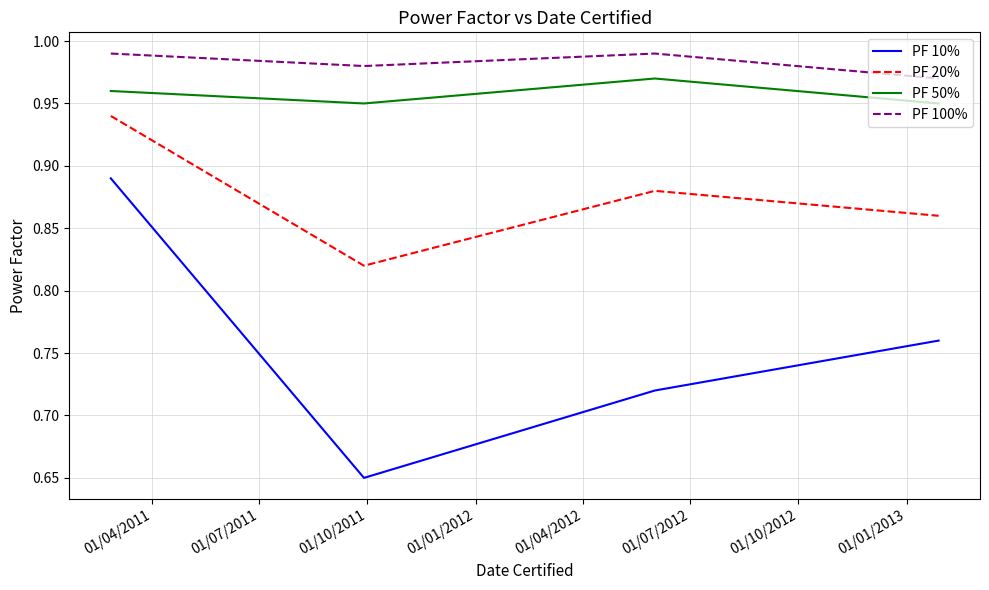

Rank the series by their maximum value, from highest to lowest.

PF 100%, PF 50%, PF 20%, PF 10%